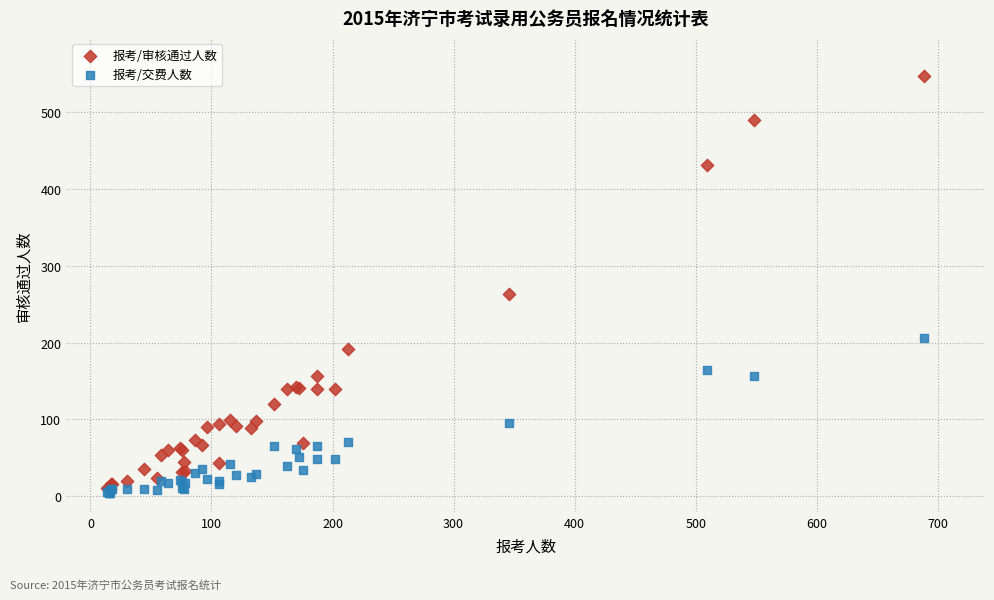

In the 报考/审核通过人数 series, what Y value is closest to 277?

263